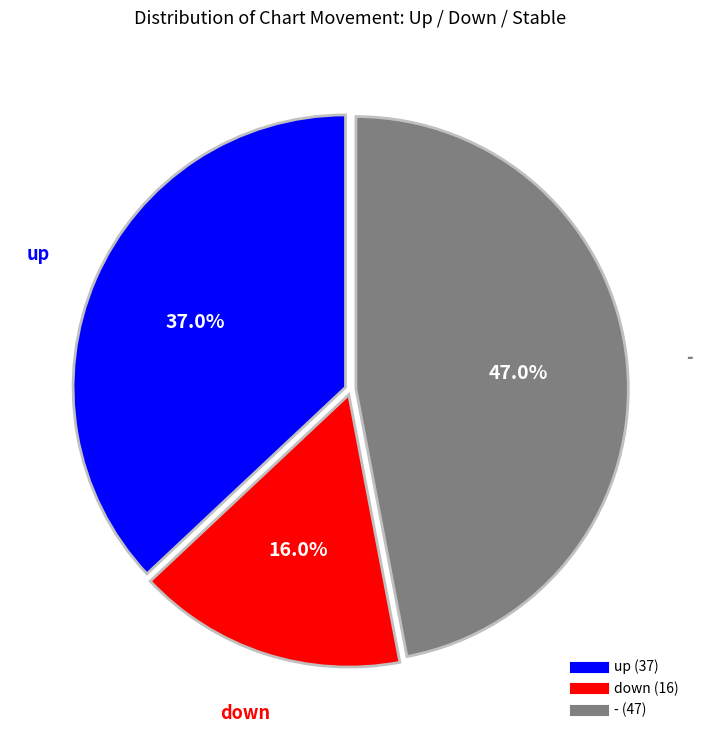

Does up account for over 50% of the chart?

No